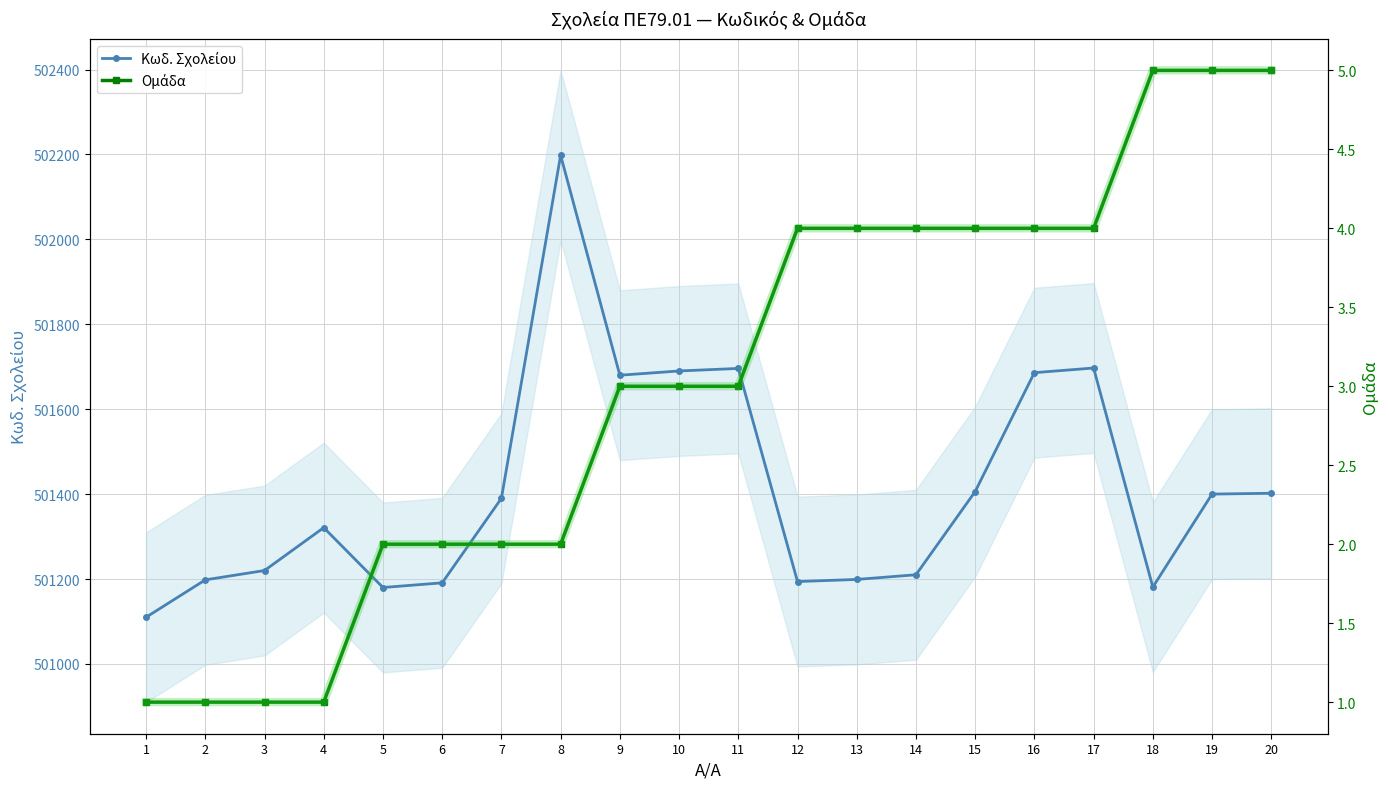

Does the chart have visible grid lines?

Yes